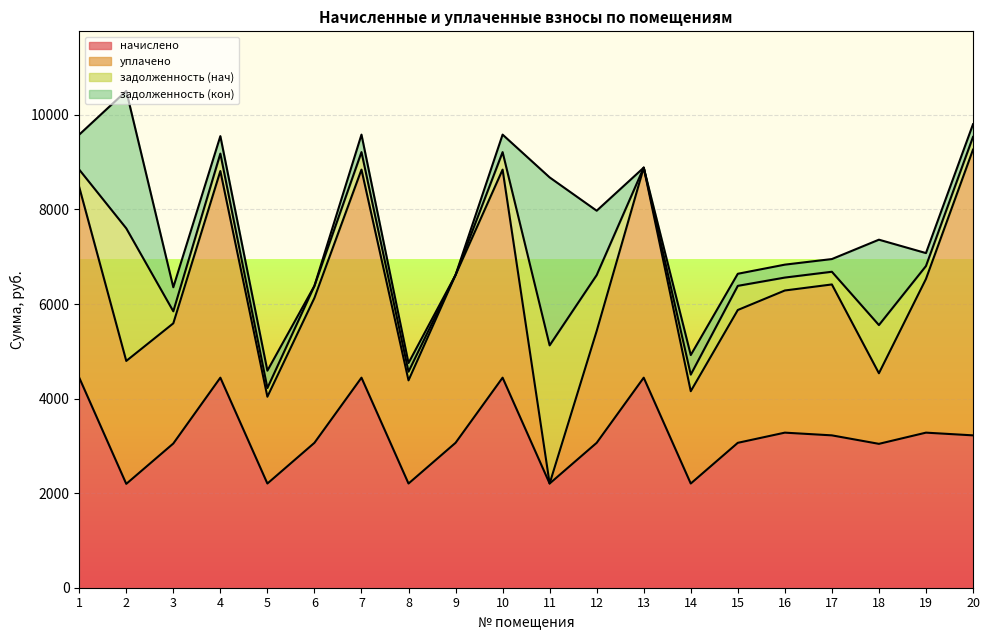

Where do уплачено and задолженность (кон) first cross each other?

1 and 2